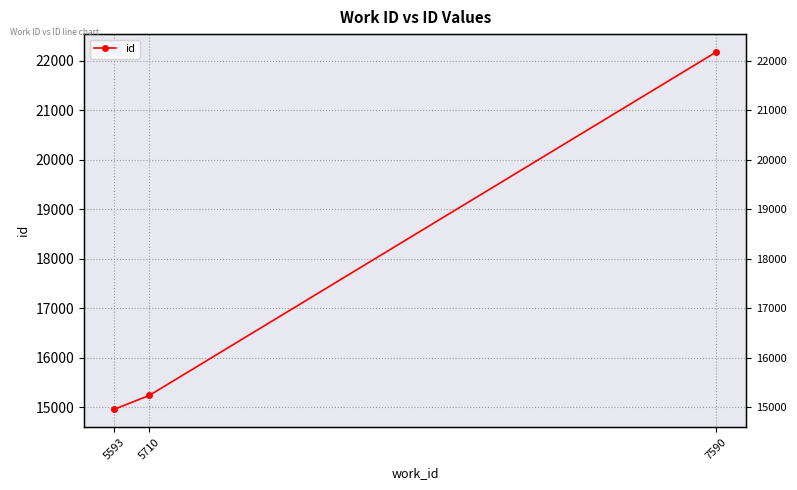

How many values exceed 15238?

1